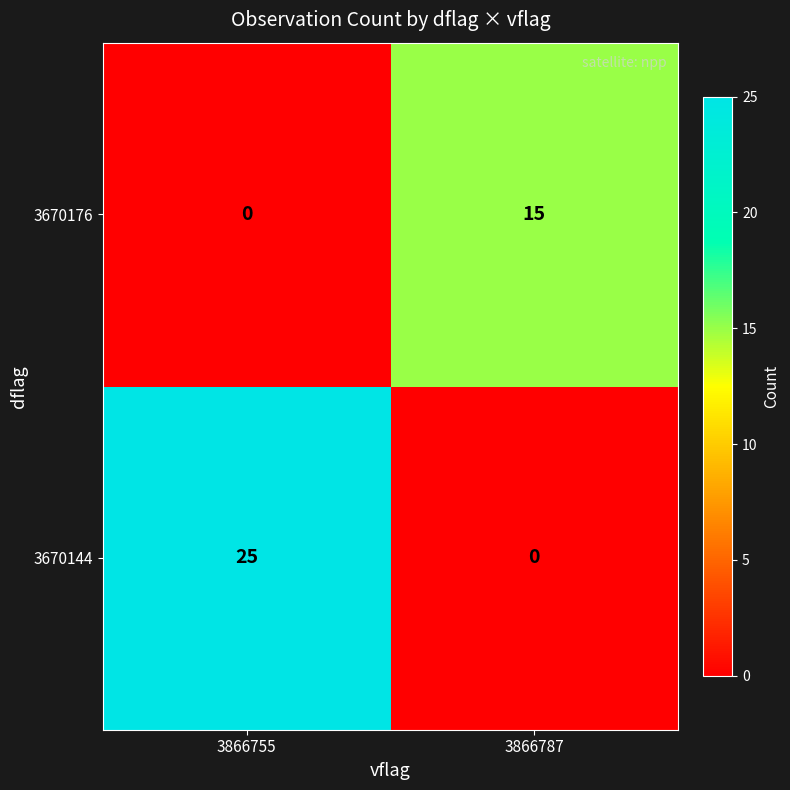

Reading left to right, list all the values displayed in this chart.

3670176: 0	15
3670144: 25	0